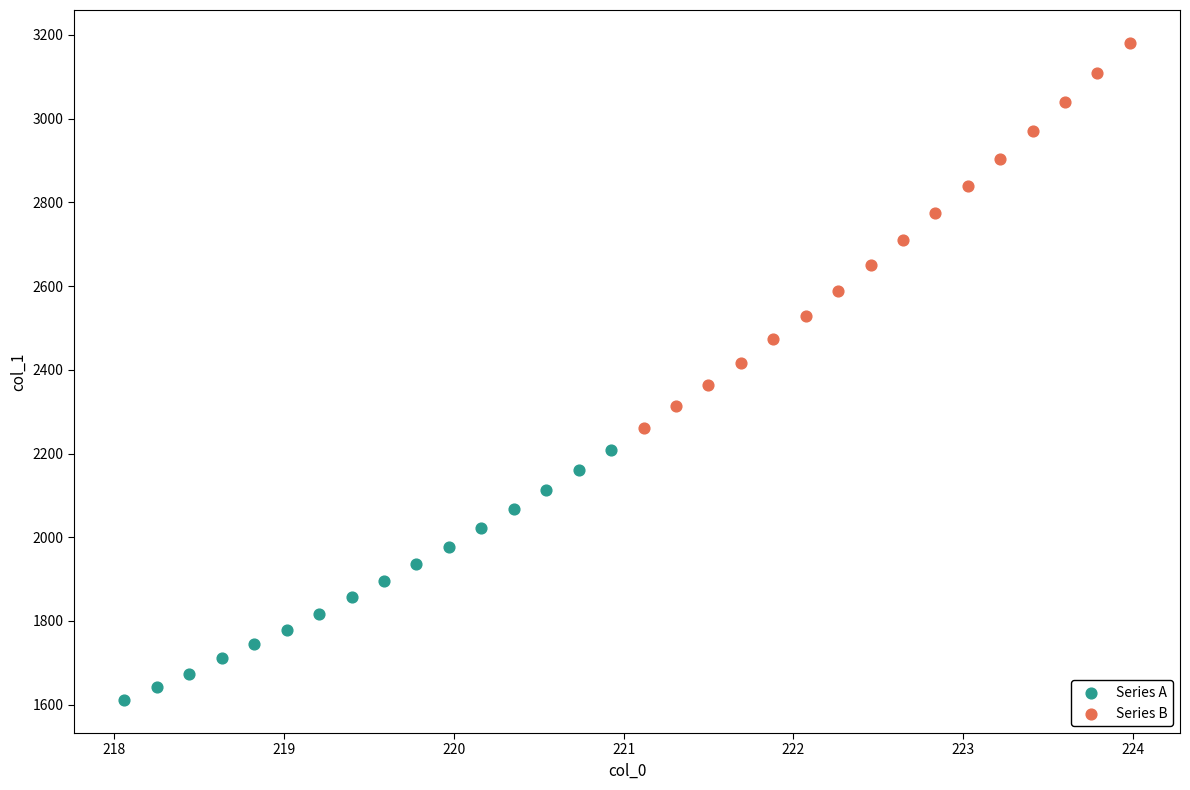

Which series has the largest Y range (max minus min)?

Series B